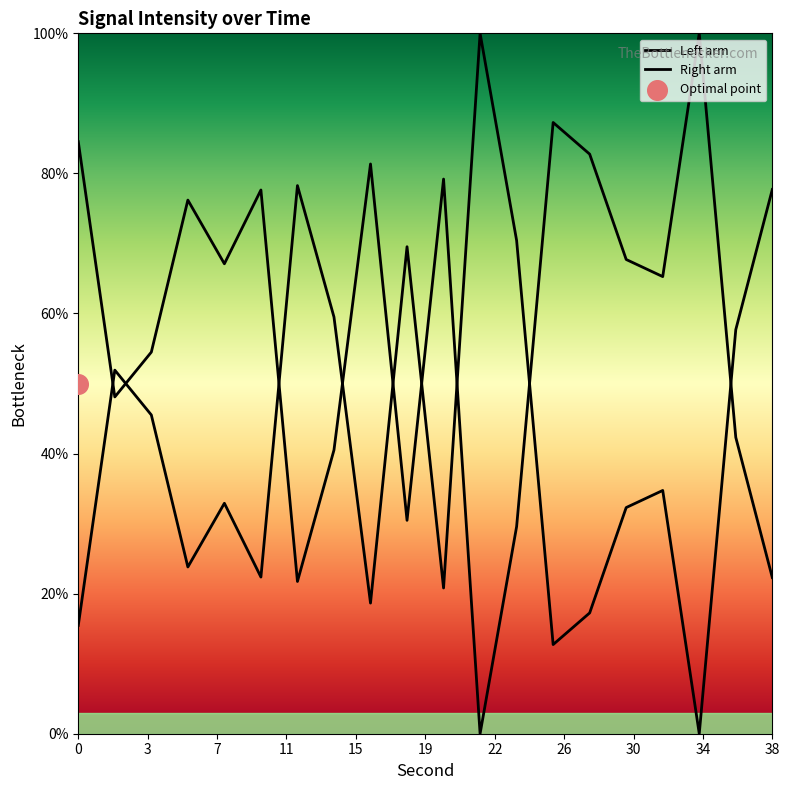

Approximately how many times larger is the value at 34 compared to 6?

1.3